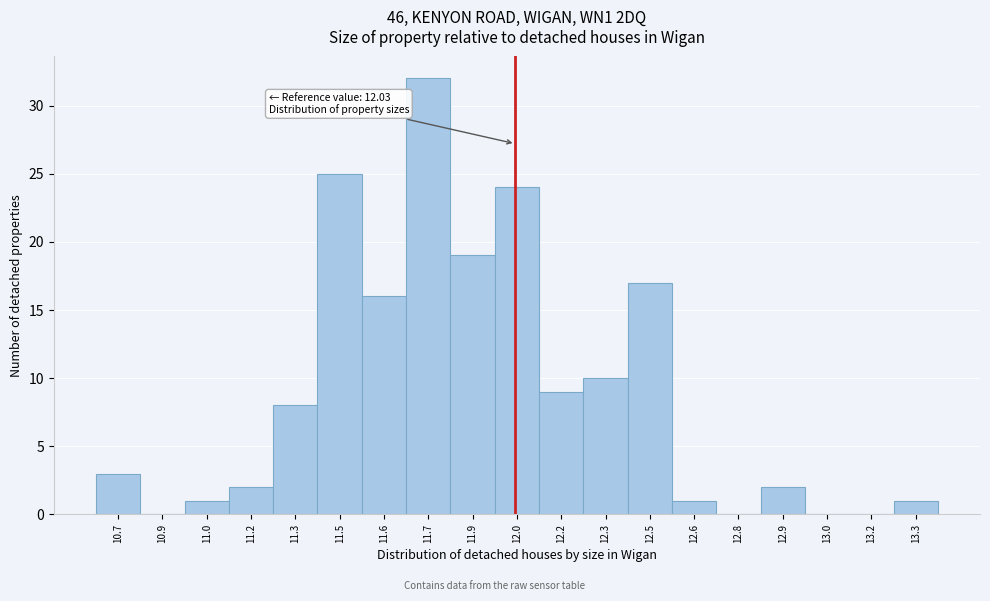

Reading left to right, what are all the values shown in this chart?

10.7=3	10.9=0	11.0=1	11.2=2	11.3=8	11.5=25	11.6=16	11.7=32	11.9=19	12.0=24	12.2=9	12.3=10	12.5=17	12.6=1	12.8=0	12.9=2	13.0=0	13.2=0	13.3=1